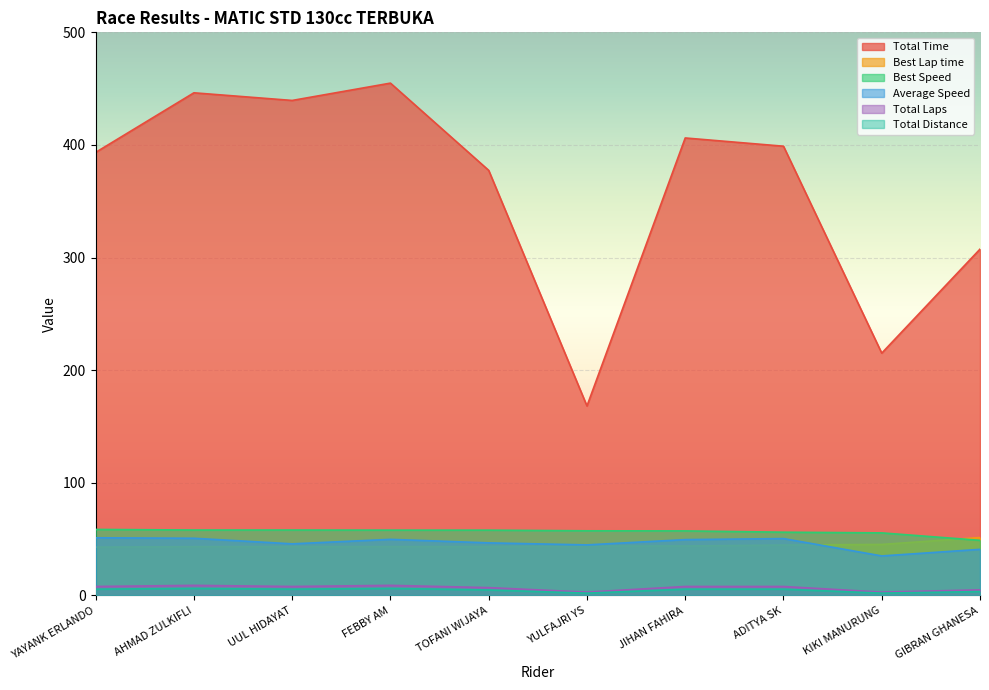

True or false: Average Speed and Total Distance intersect in this chart.

False